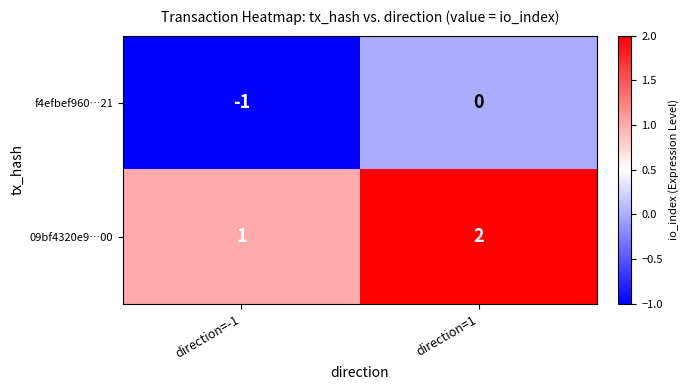

The 09bf4320e9…00 series shows 1 at direction=-1. True or false?

True